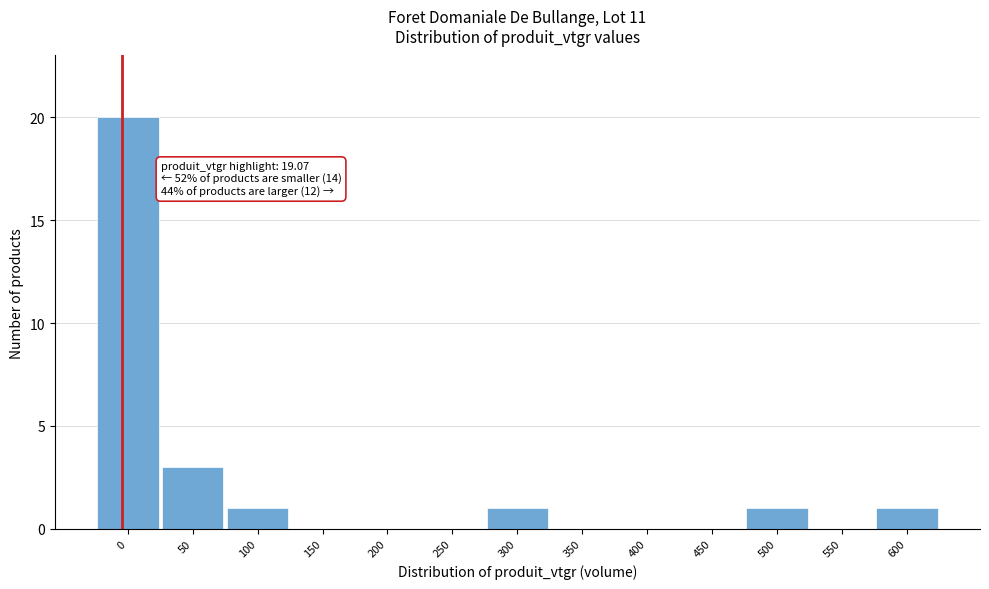

Reading left to right, what are all the values shown in this chart?

0=20	50=3	100=1	150=0	200=0	250=0	300=1	350=0	400=0	450=0	500=1	550=0	600=1